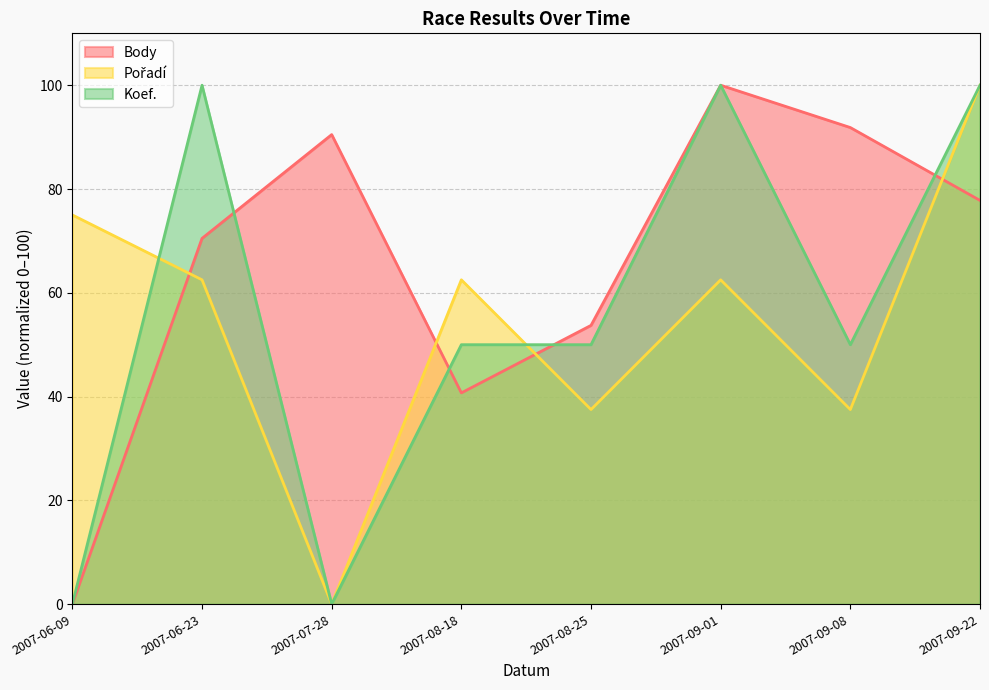

Which category has the lowest value in the Koef. series?

2007-06-09